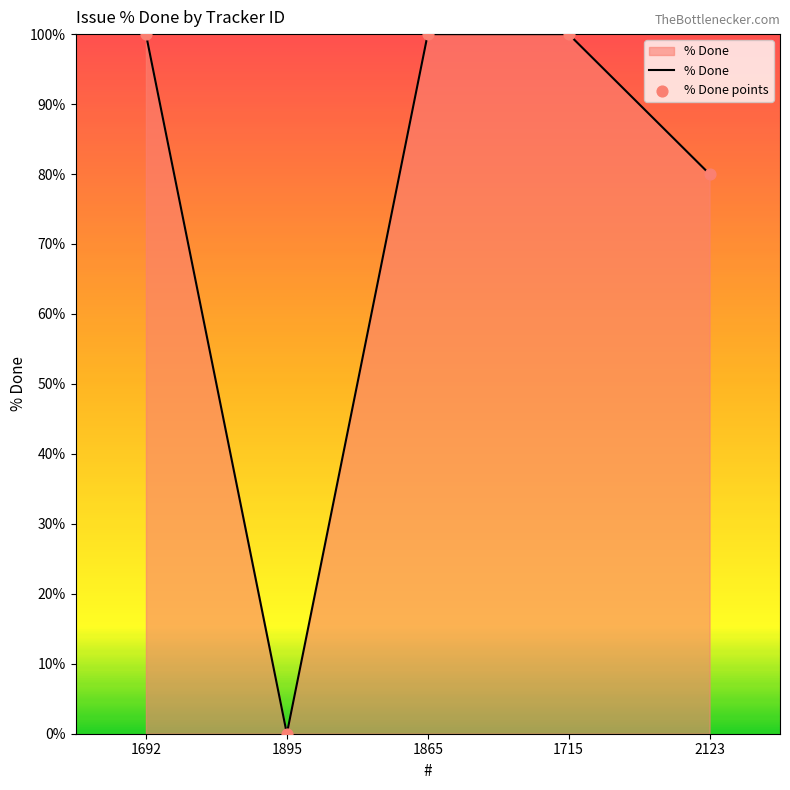

What is the change in value from 1692 to 2123?

-20